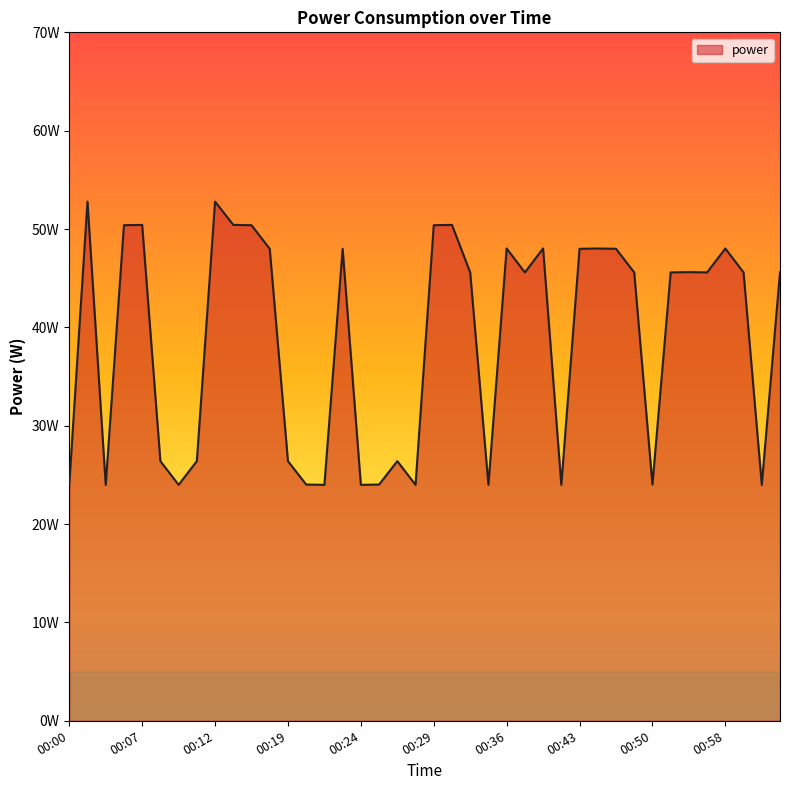

Does the chart have visible grid lines?

No